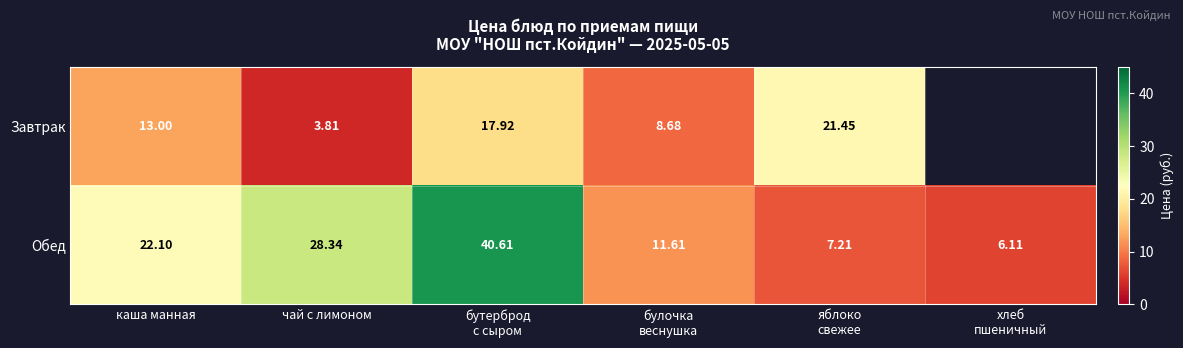

At how many categories does at least one series exceed 16?

4